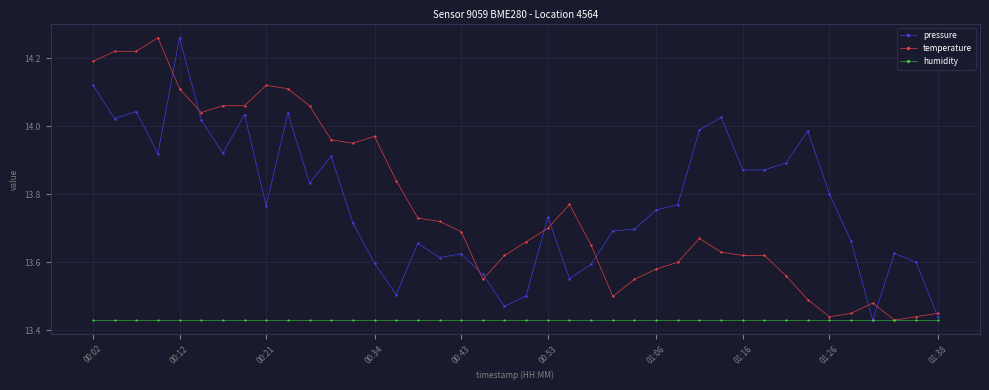

At how many categories does at least one series exceed 13?

40